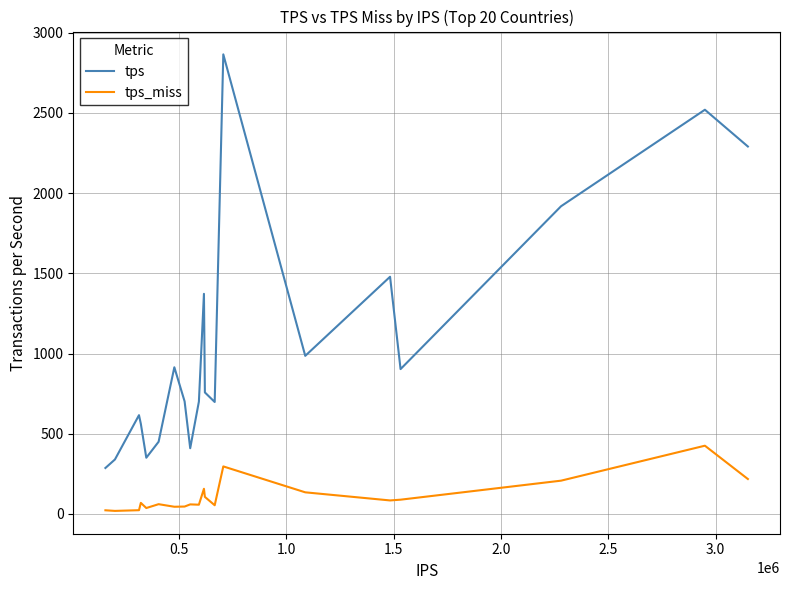

Does the chart have visible grid lines?

Yes